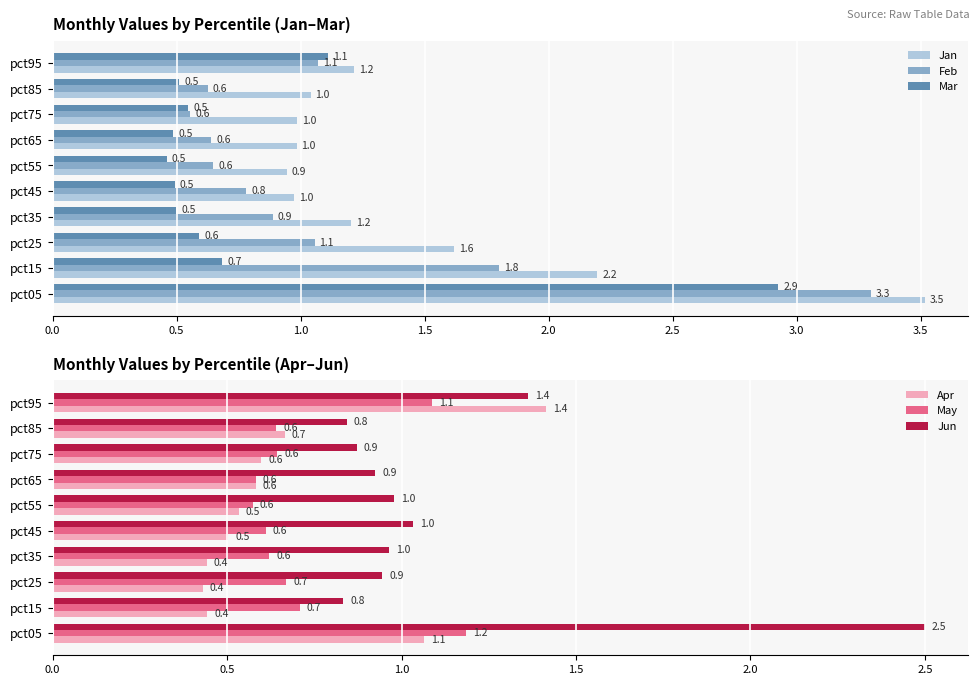

Reading left to right, list all the values displayed in this chart.

Jan: 3.5	2.2	1.6	1.2	1.0	0.9	1.0	1.0	1.0	1.2
Feb: 3.3	1.8	1.1	0.9	0.8	0.6	0.6	0.6	0.6	1.1
Mar: 2.9	0.7	0.6	0.5	0.5	0.5	0.5	0.5	0.5	1.1
Apr: 1.1	0.4	0.4	0.4	0.5	0.5	0.6	0.6	0.7	1.4
May: 1.2	0.7	0.7	0.6	0.6	0.6	0.6	0.6	0.6	1.1
Jun: 2.5	0.8	0.9	1.0	1.0	1.0	0.9	0.9	0.8	1.4